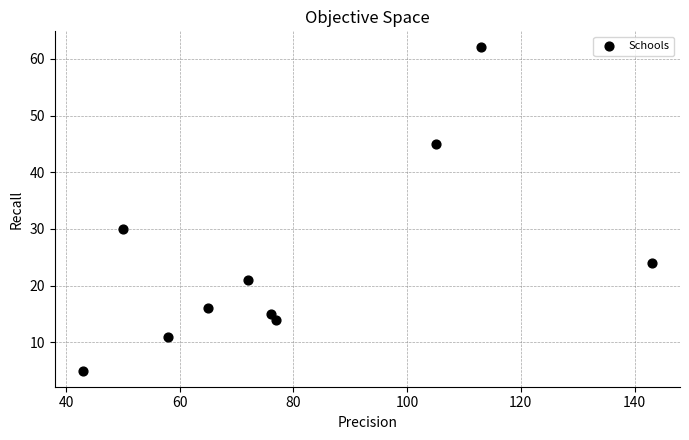

What is the range of Y values (max minus min)?

57